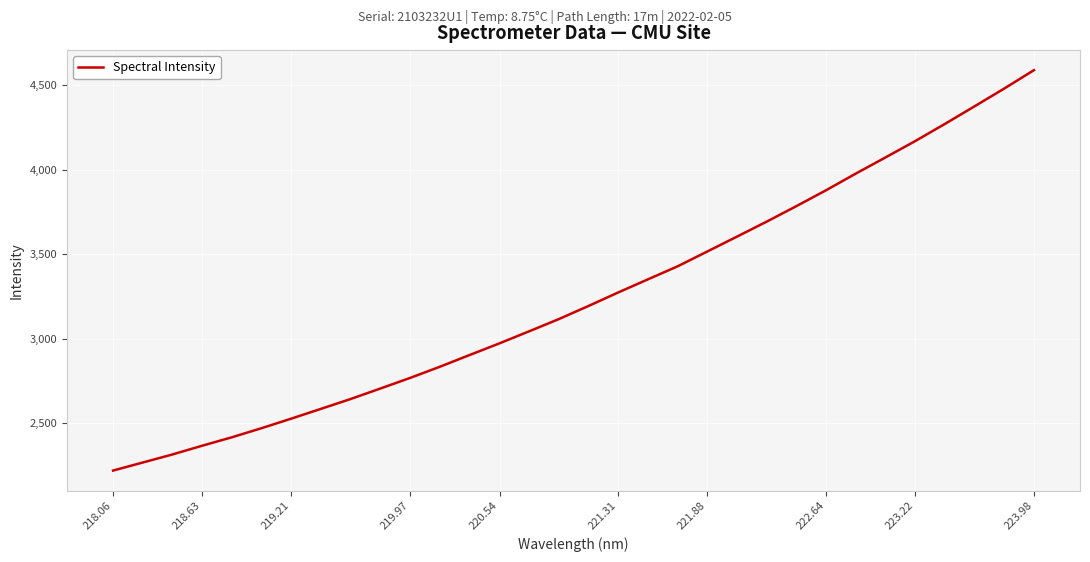

What is the minimum value shown in the chart?

2217.9